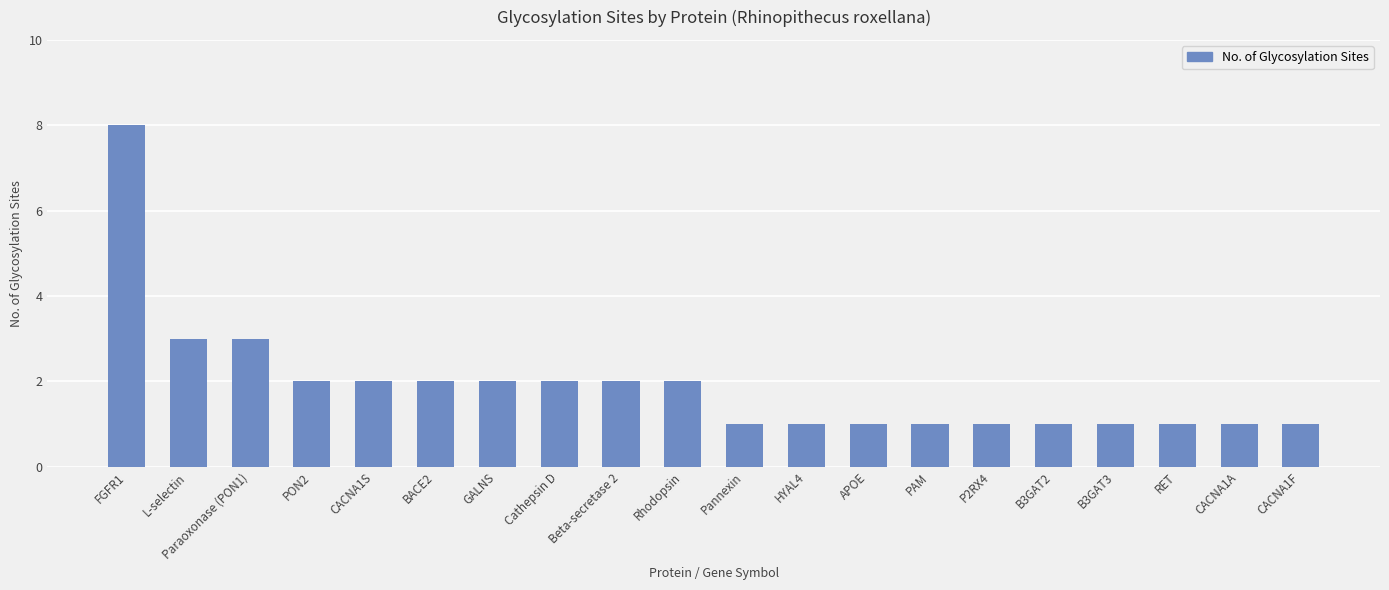

What is the difference between the maximum and minimum values?

7